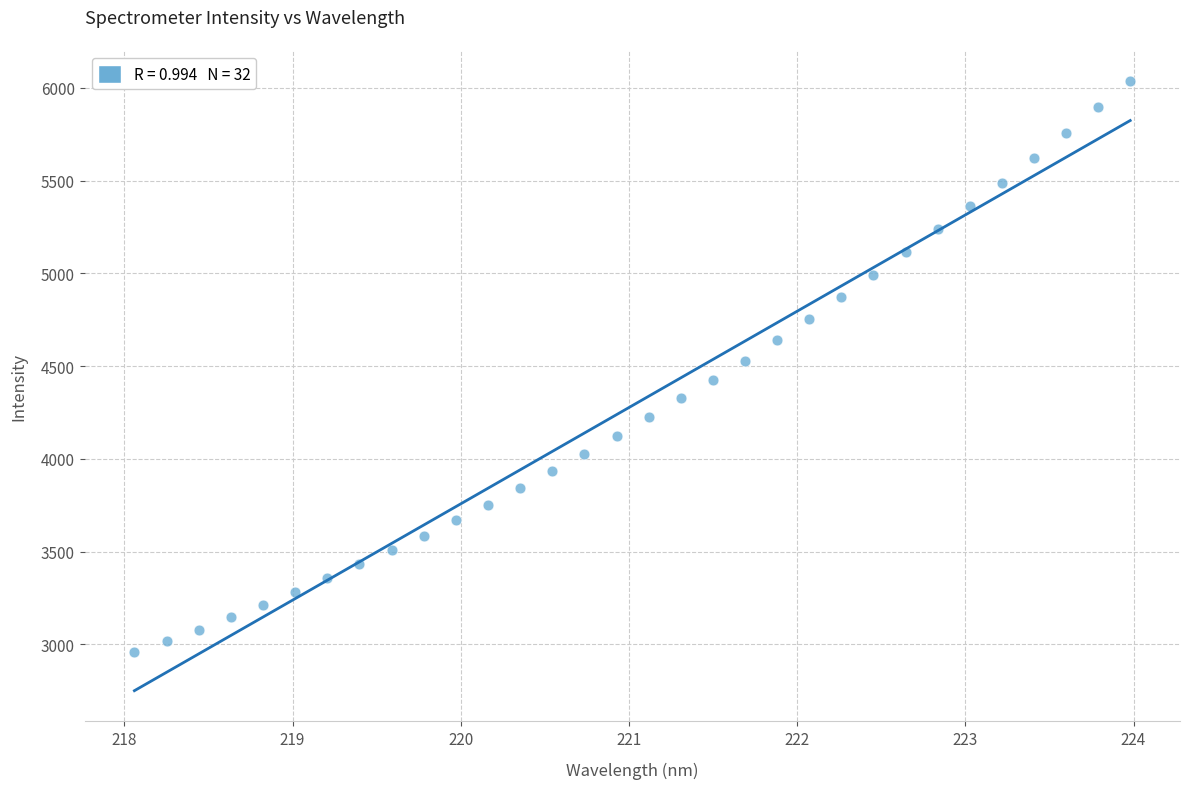

What is the range of X values (max minus min)?

5.9